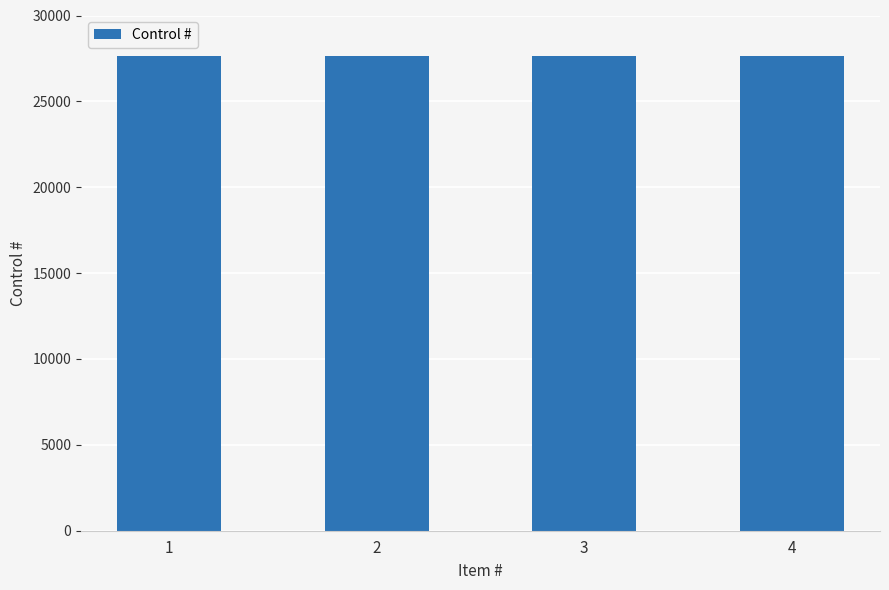

Reading right to left, what are all the values shown in this chart?

4	3	2	1